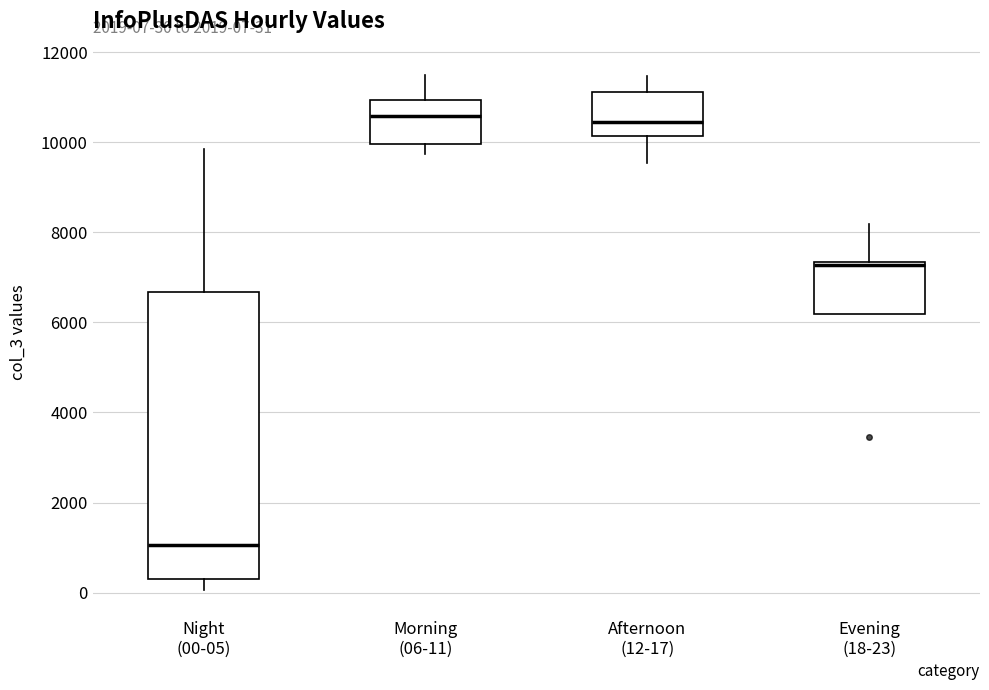

Comparing the boxes themselves (not the whiskers), which one is the tallest?

Night (00-05)